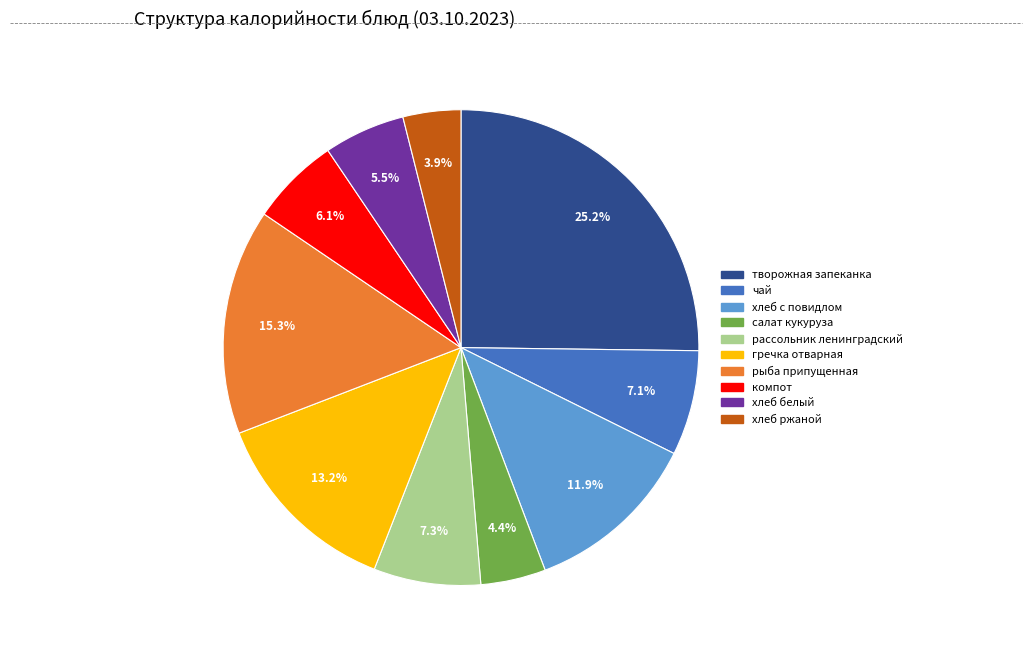

To the nearest percent, what percentage of the pie is чай?

7%